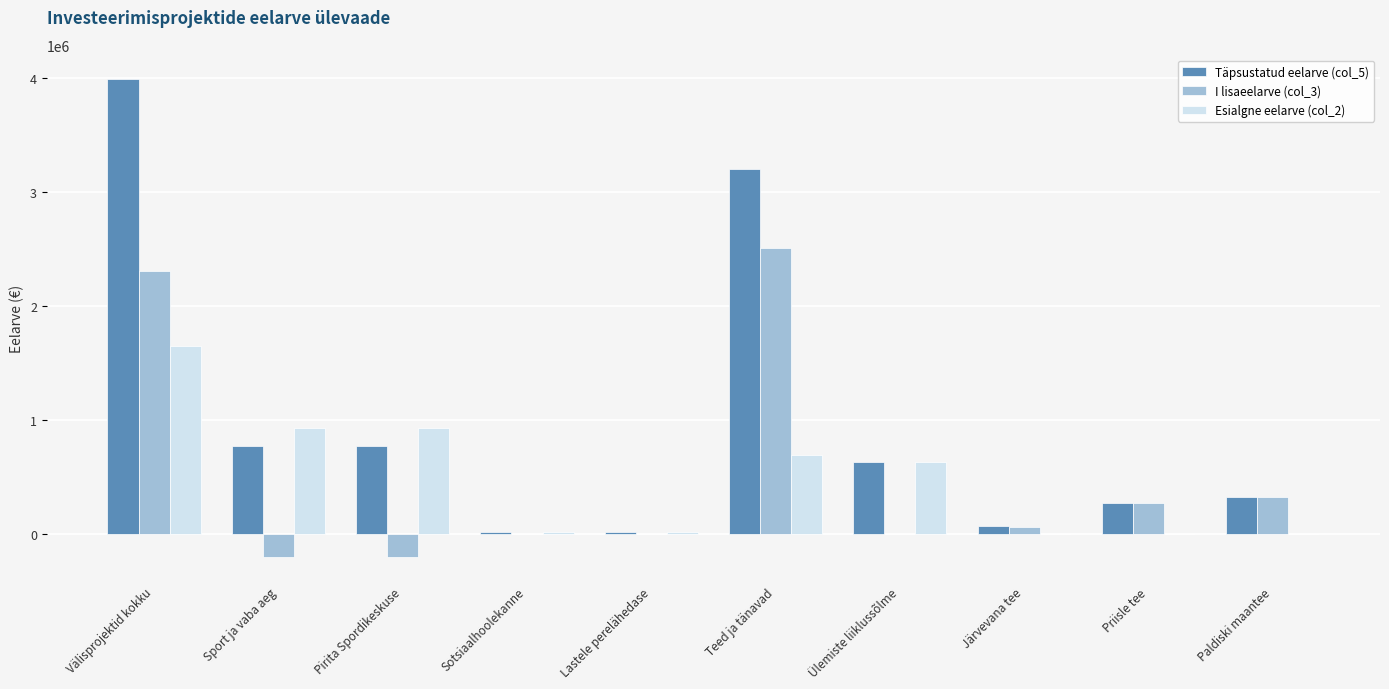

At which label is I lisaeelarve (col_3) closest to 1153606?

Paldiski maantee